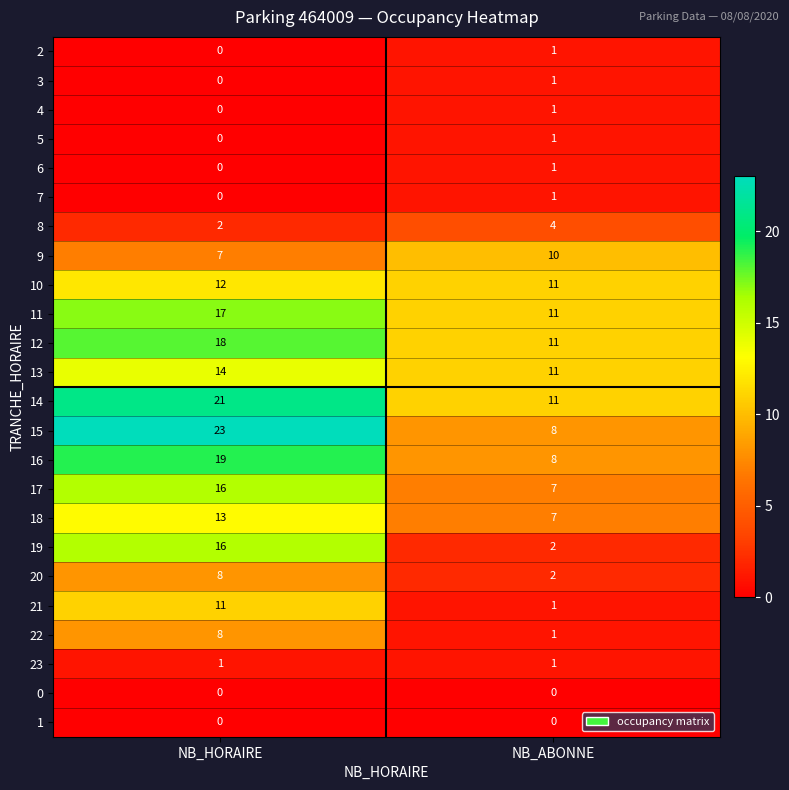

Rank the categories by 18 value from lowest to highest.

NB_ABONNE, NB_HORAIRE